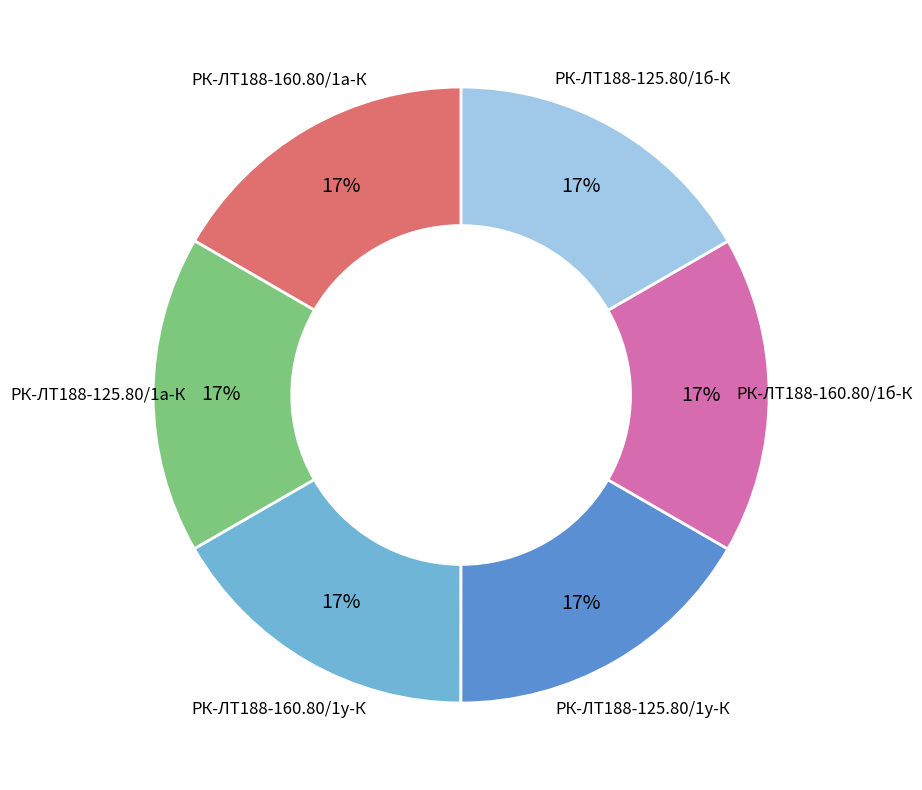

Approximately how many times larger is the value at РК-ЛТ188-125.80/1у-К compared to РК-ЛТ188-160.80/1у-К?

1.0